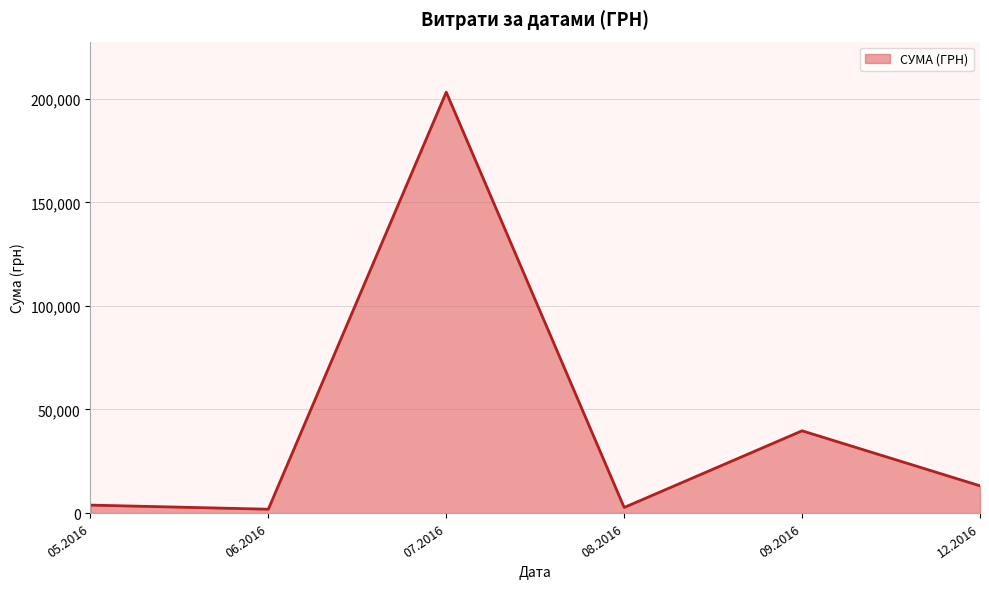

What is the greatest value displayed?

203240.9